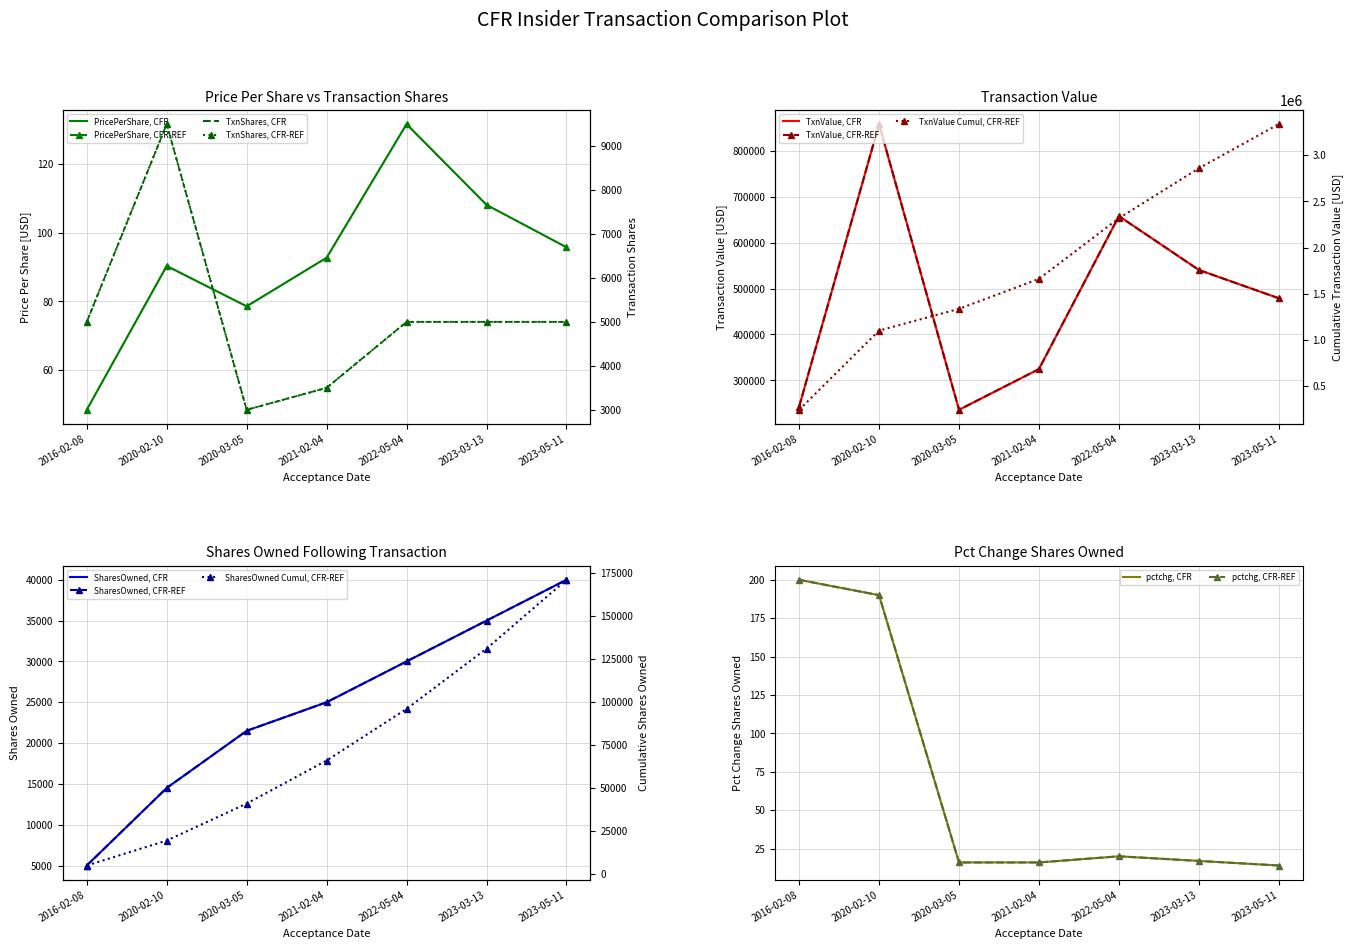

At which category does the chart reach its minimum across all series?

2016-02-08